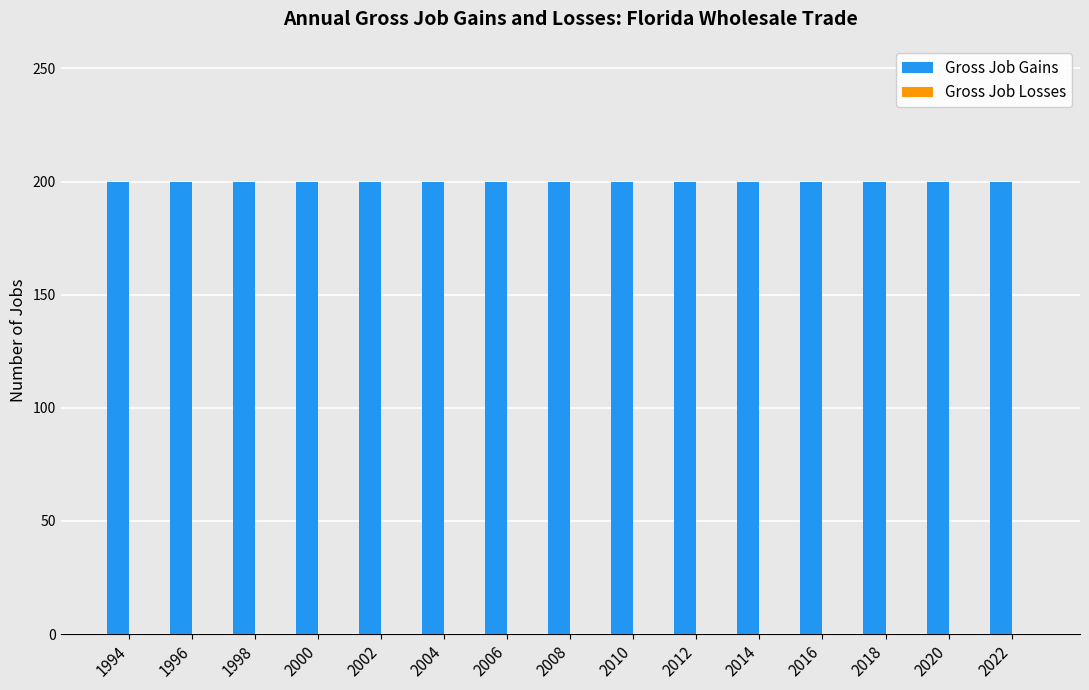

Count the number of categories in the chart.

15